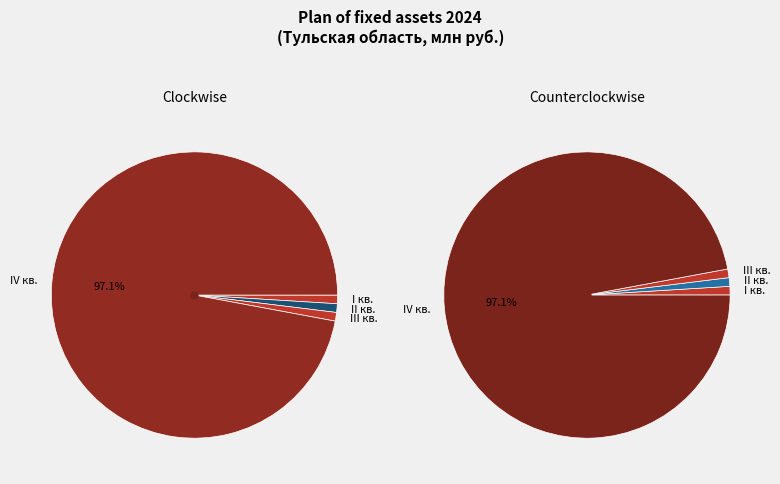

Rank the categories by value from highest to lowest.

IV кв., I кв., II кв., III кв.